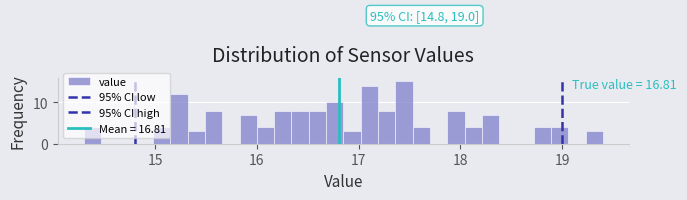

Around what value on the x-axis is the tallest bar? Give the approximate position of its centre, as read against the axis.

17.4